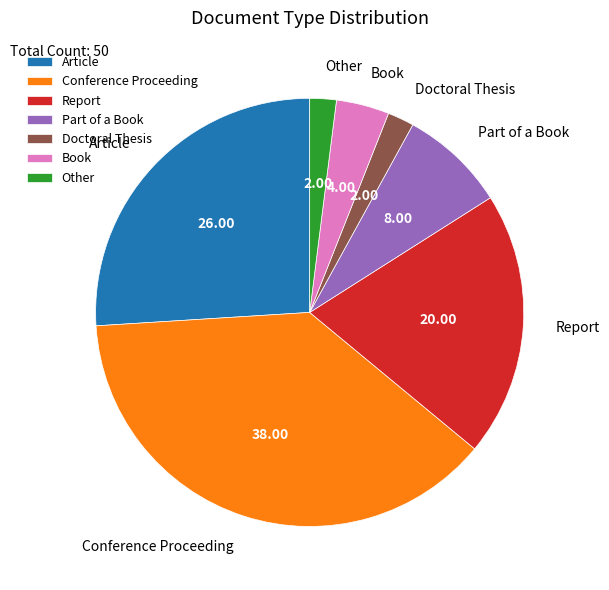

Which category has the biggest portion of the pie?

Conference Proceeding